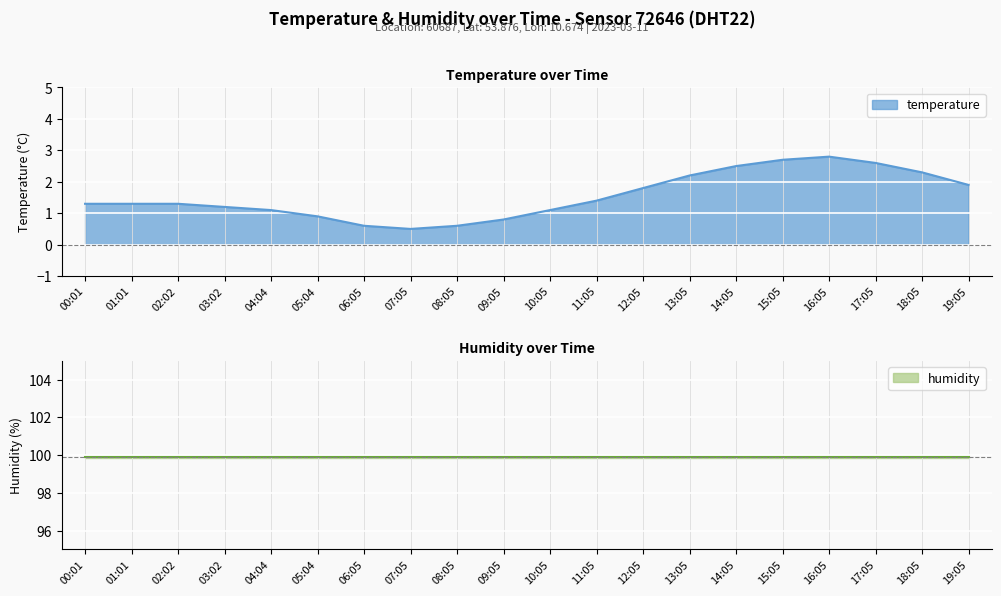

Reading left to right, what are all the values shown in this chart?

00:01=1.3	01:01=1.3	02:02=1.3	03:02=1.2	04:04=1.1	05:04=0.9	06:05=0.6	07:05=0.5	08:05=0.6	09:05=0.8	10:05=1.1	11:05=1.4	12:05=1.8	13:05=2.2	14:05=2.5	15:05=2.7	16:05=2.8	17:05=2.6	18:05=2.3	19:05=1.9